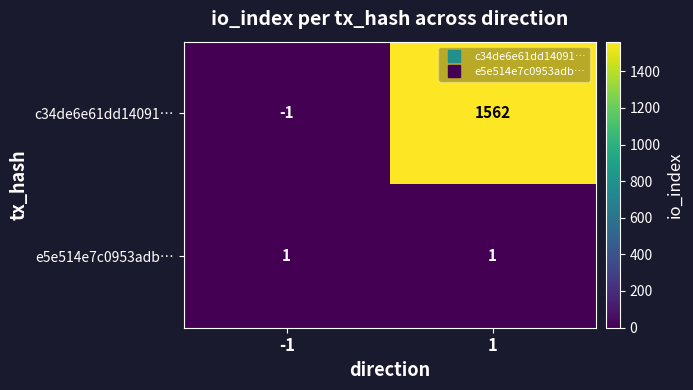

True or false: c34de6e61dd14091… has a value of -2 at -1.

False